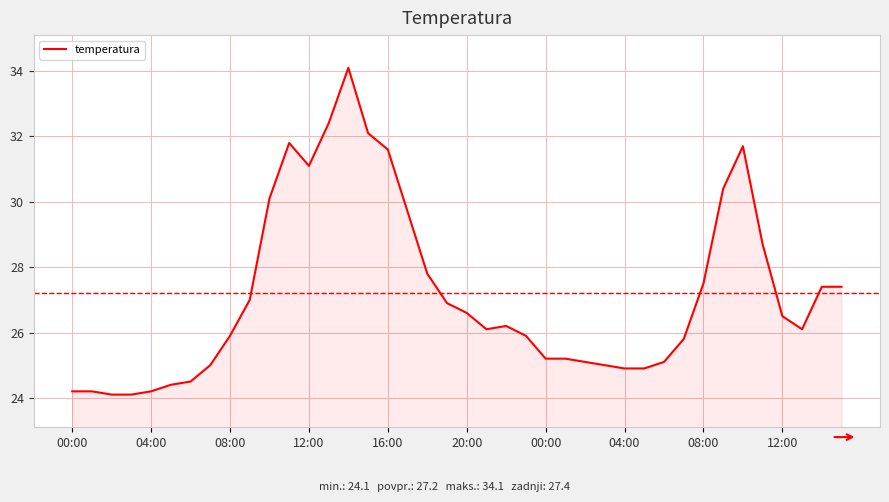

What is the maximum value shown in the chart?

34.1